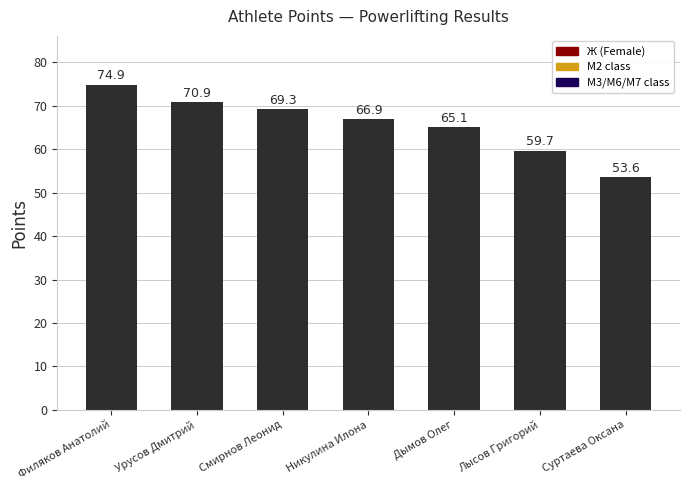

What is the value of the 7th bar from the left?

53.6